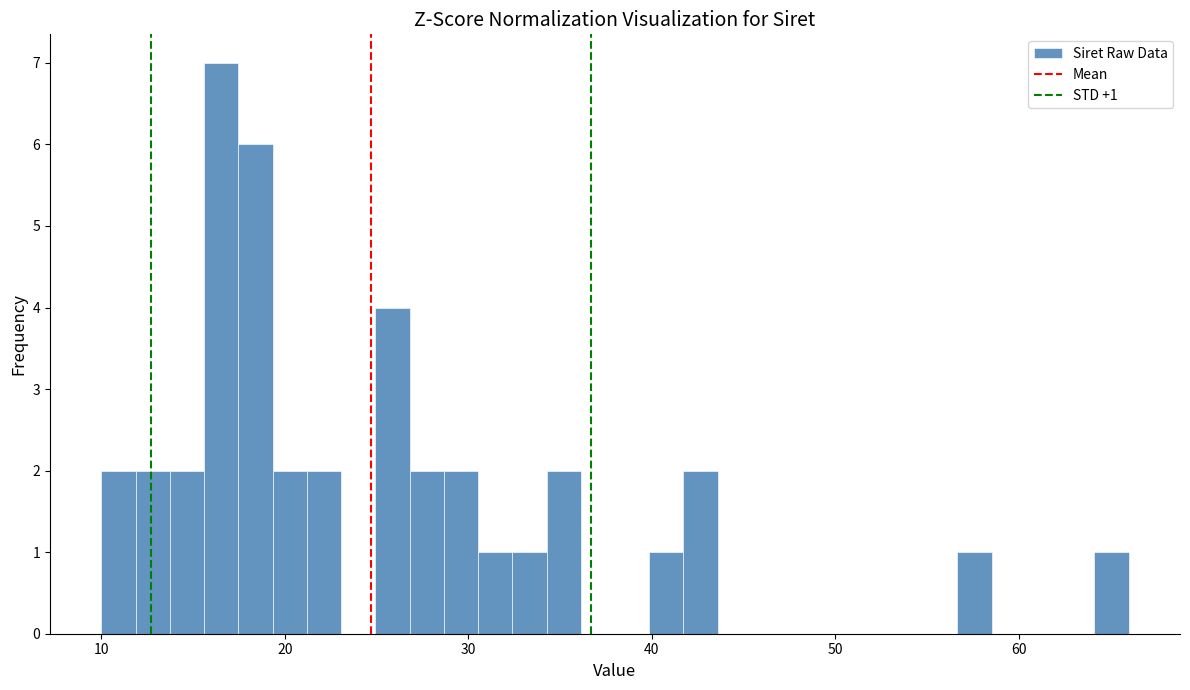

Read against the x-axis, roughly where is the centre of the tallest bar?

17